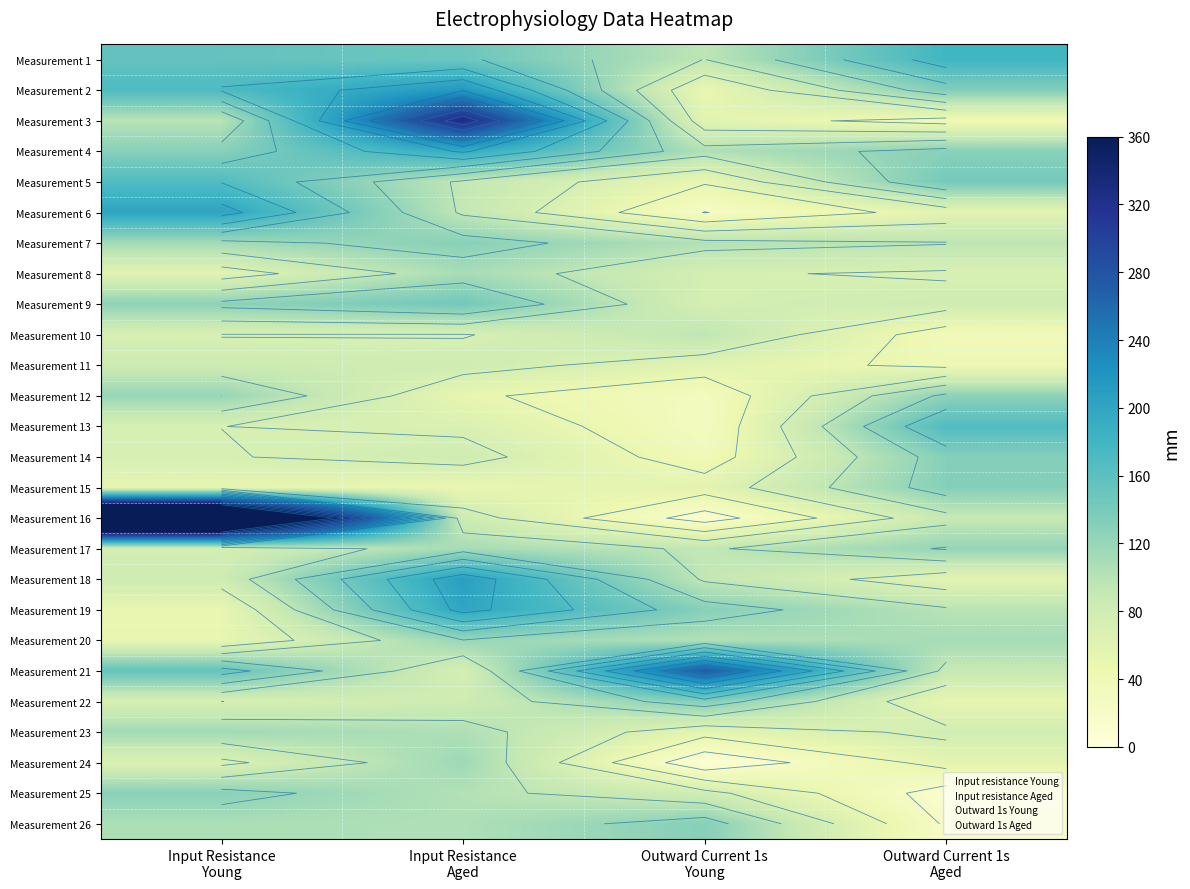

Between Outward Current 1s
Young and Outward Current 1s
Aged, which is larger?

Outward Current 1s
Aged